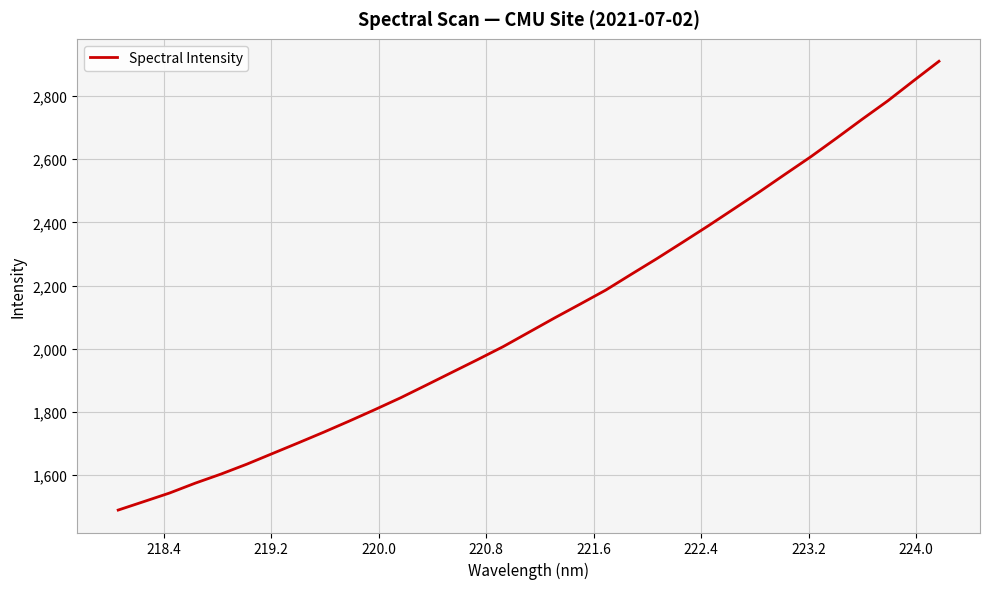

What is the greatest value displayed?

2909.8